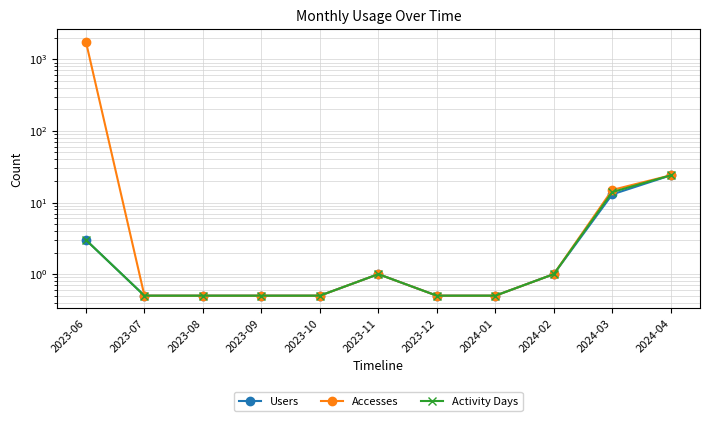

What value does the Users series have at 2023-08?

0.5